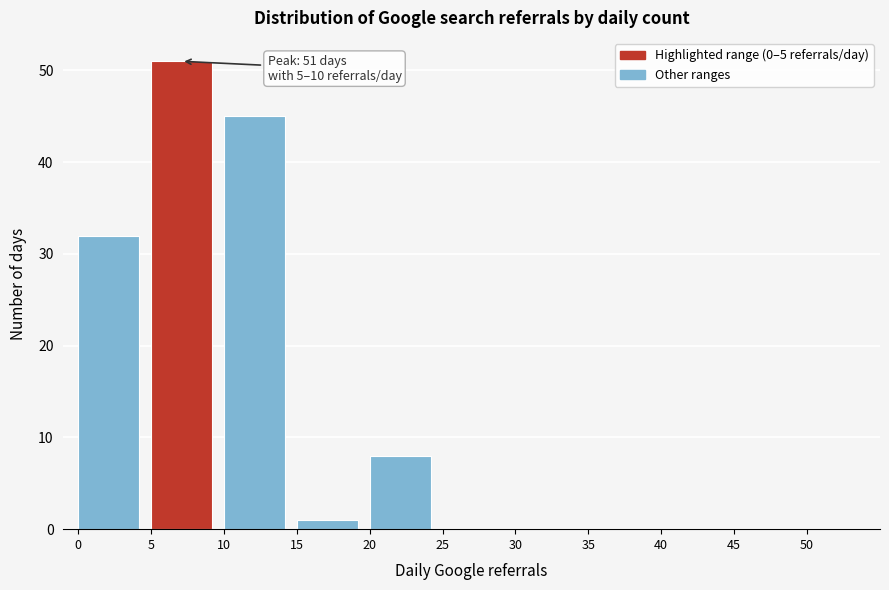

Which range on the x-axis has the tallest bar?

5 to 10